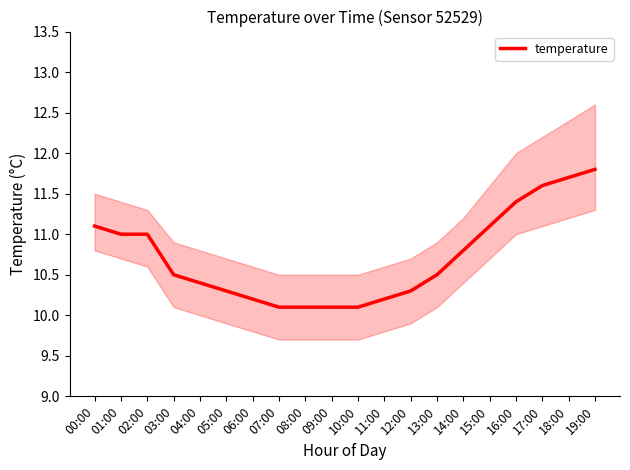

What position from the left is 05:00?

6